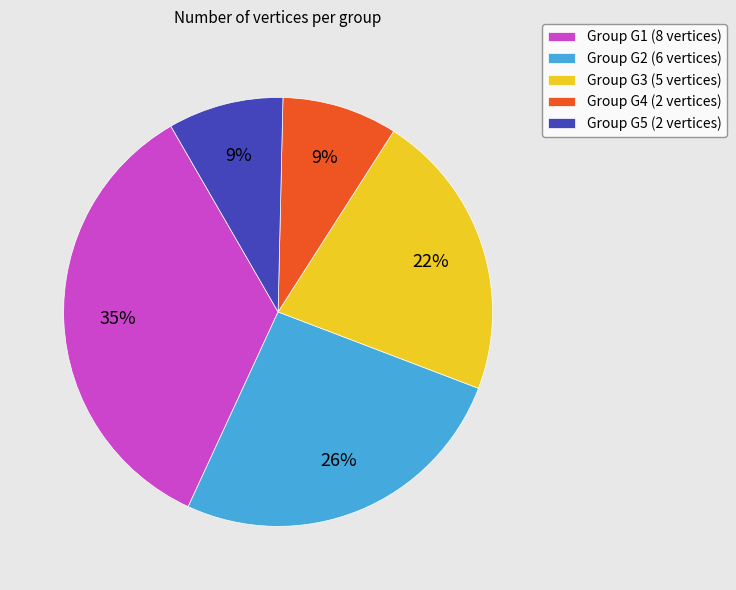

Do Group G4 (2 vertices) and Group G5 (2 vertices) together represent more than half of the pie?

No